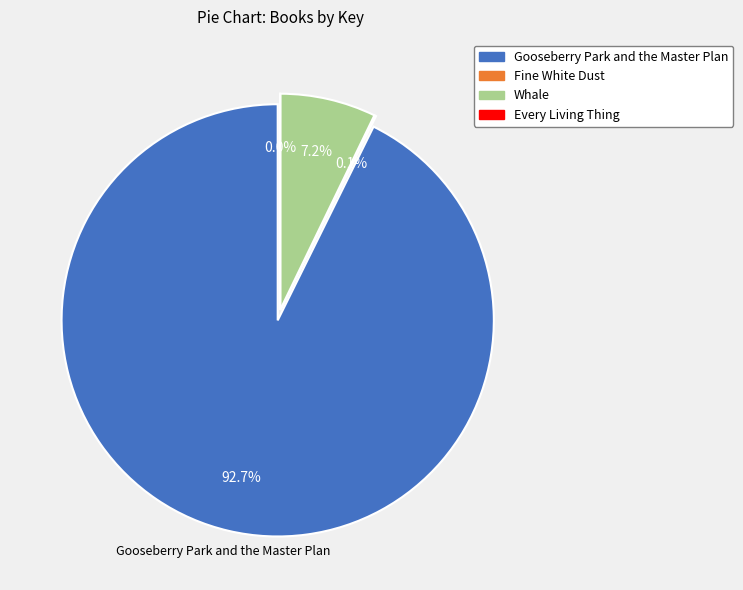

Count the number of slices in the pie.

4